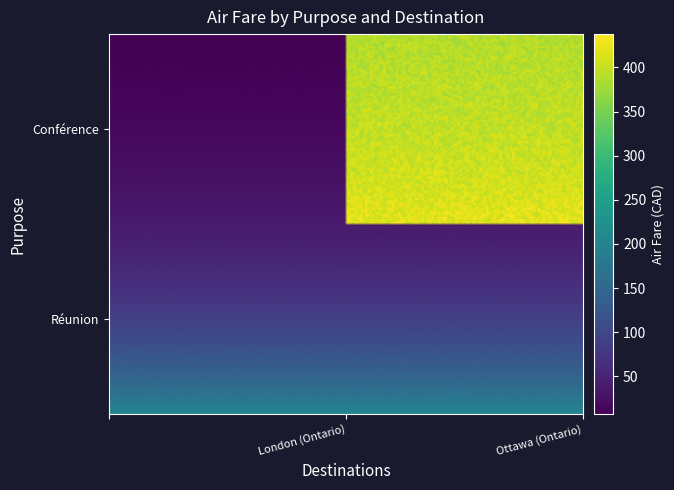

Count the number of data series in this chart.

2